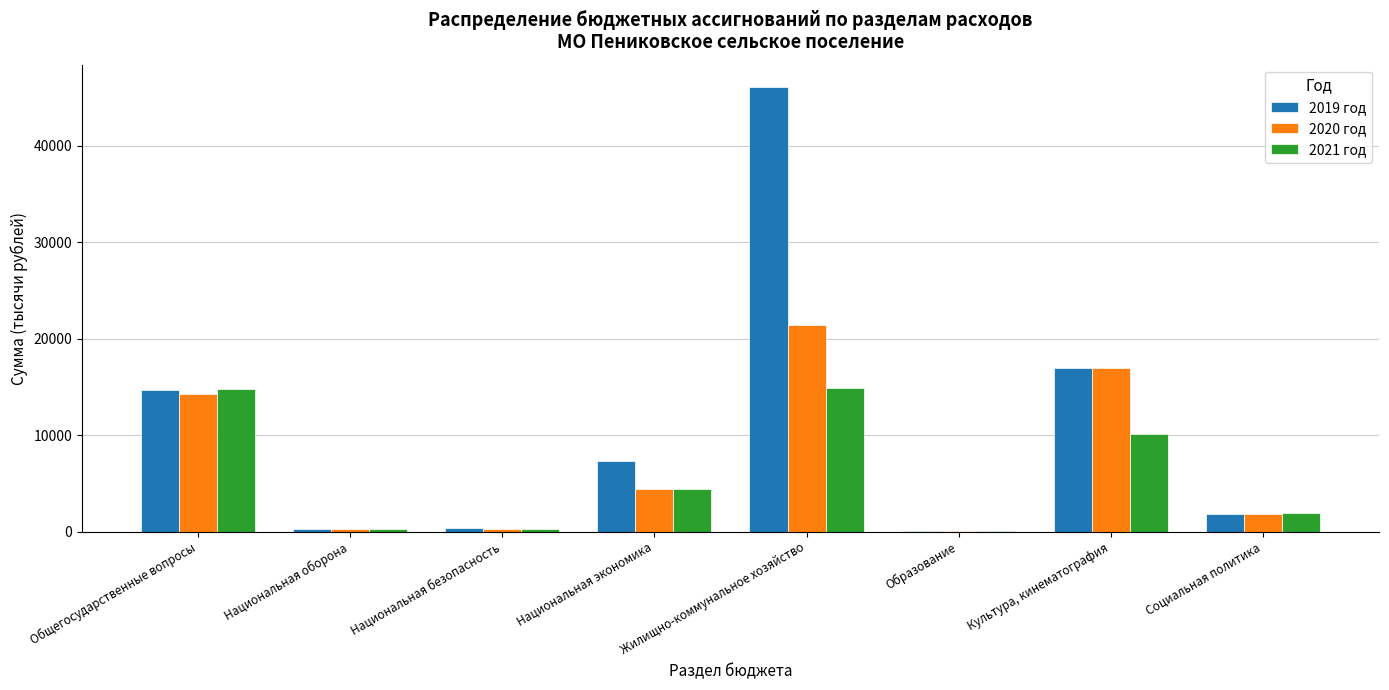

The value of 2020 год at Социальная политика is 1853.7. True or false?

True